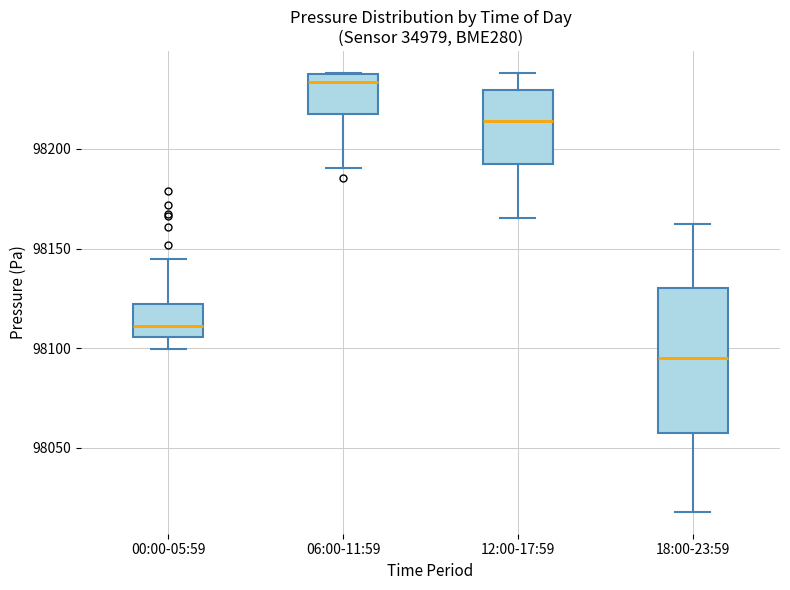

Reading left to right, read every box against the y-axis: the position of its median line, the range the box covers, and the ends of its whiskers. The values are not printed on the chart, so give them approximately, as read against the axis.

00:00-05:59: median 98110, box 98105 to 98120, whiskers 98100 to 98145
06:00-11:59: median 98235 (just below the box's upper edge), box 98220 to 98235, whiskers 98190 to 98240
12:00-17:59: median 98215, box 98190 to 98230, whiskers 98165 to 98240
18:00-23:59: median 98095, box 98060 to 98130, whiskers 98020 to 98160